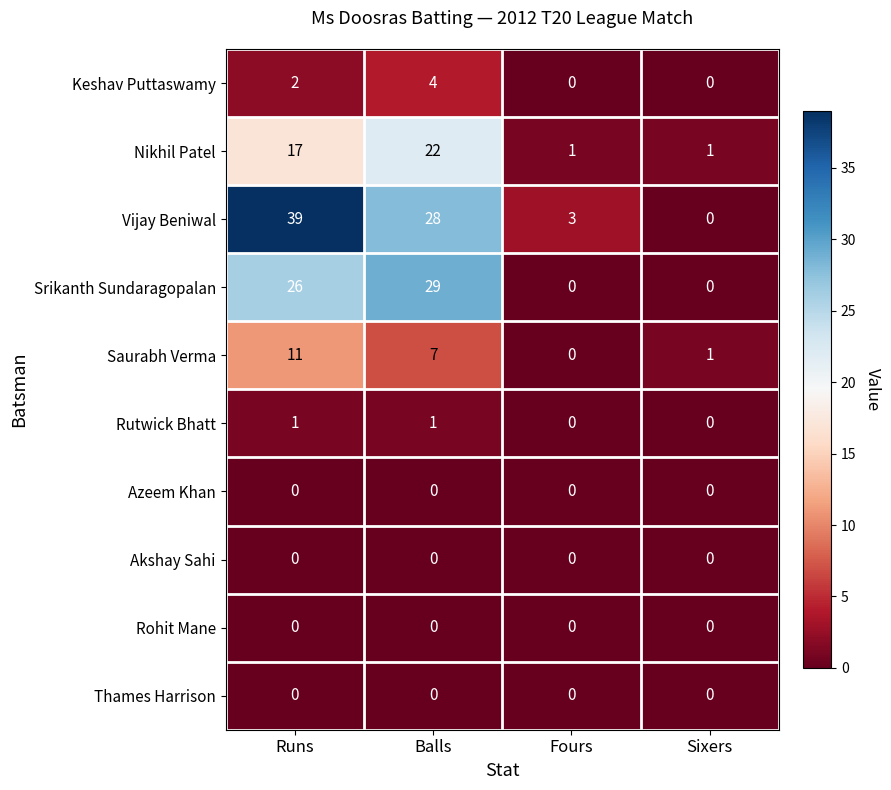

Which series has the widest spread of values?

Vijay Beniwal